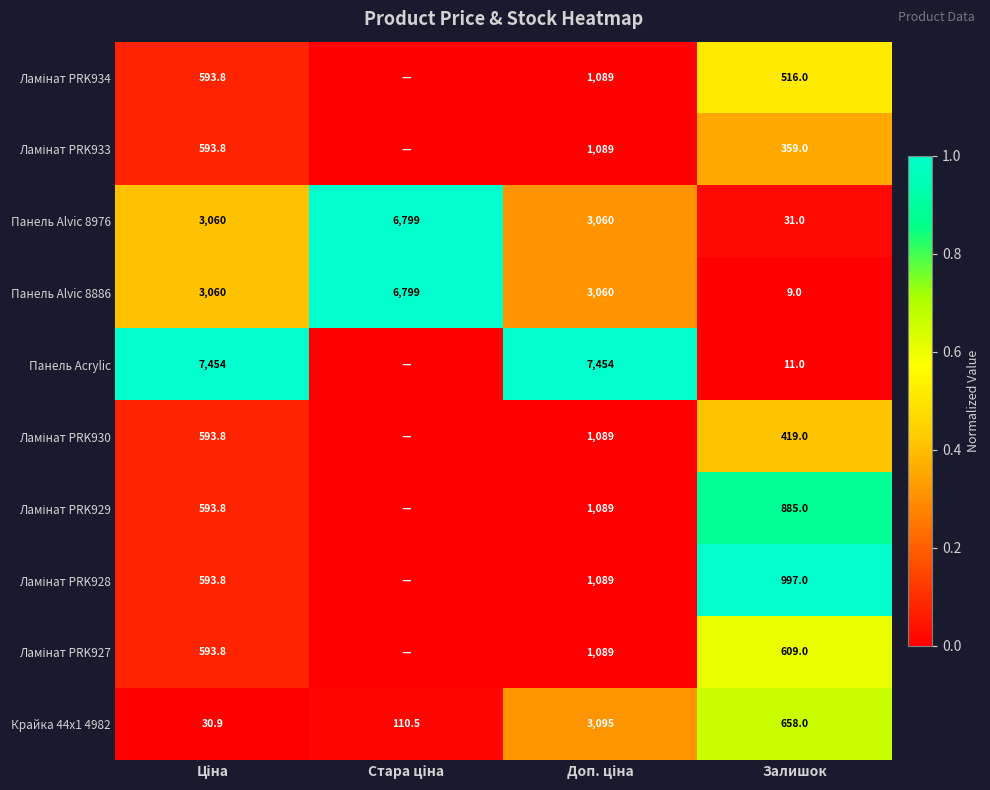

Read the Панель Alvic 8886 value at Залишок.

9.0